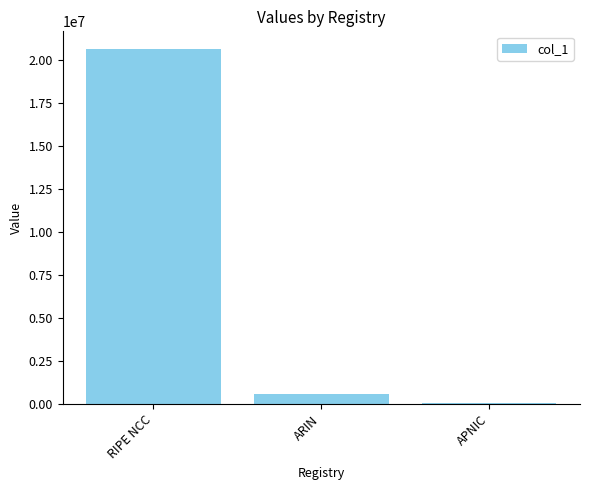

Are the bars grouped side by side (vs. stacked)?

No